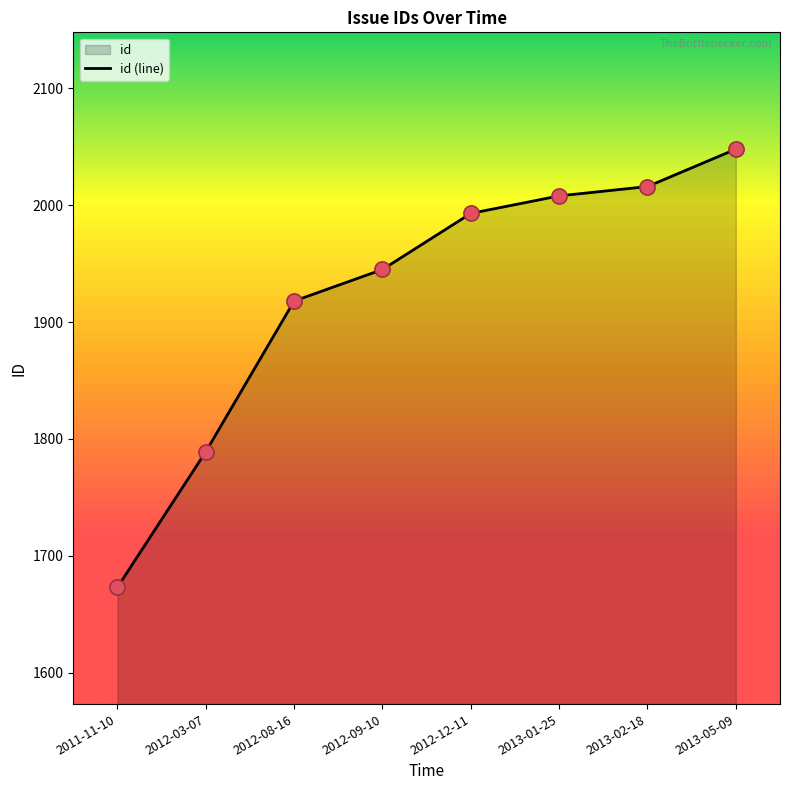

Approximately how many times larger is the value at 2011-11-10 compared to 2013-01-25?

0.8